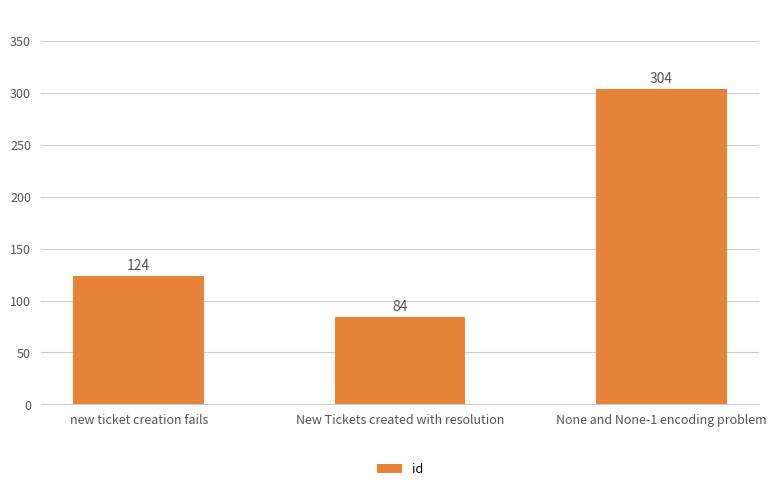

True or false: the data shows 68 at None and None-1 encoding problem.

False